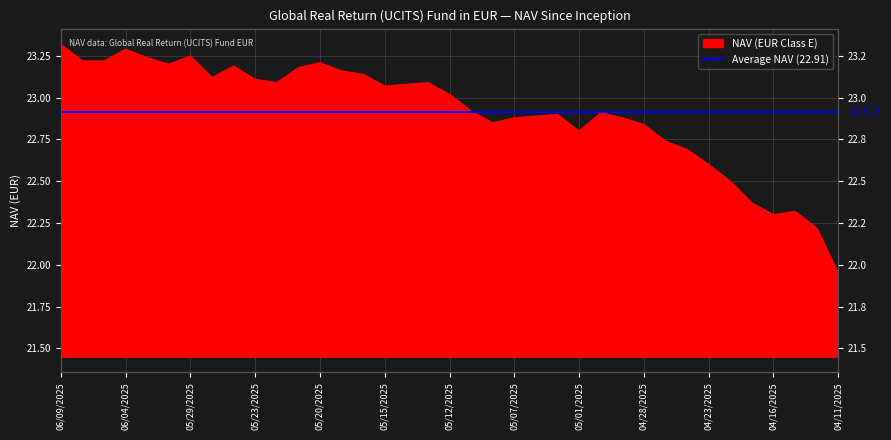

What is the sum of all values?

847.8